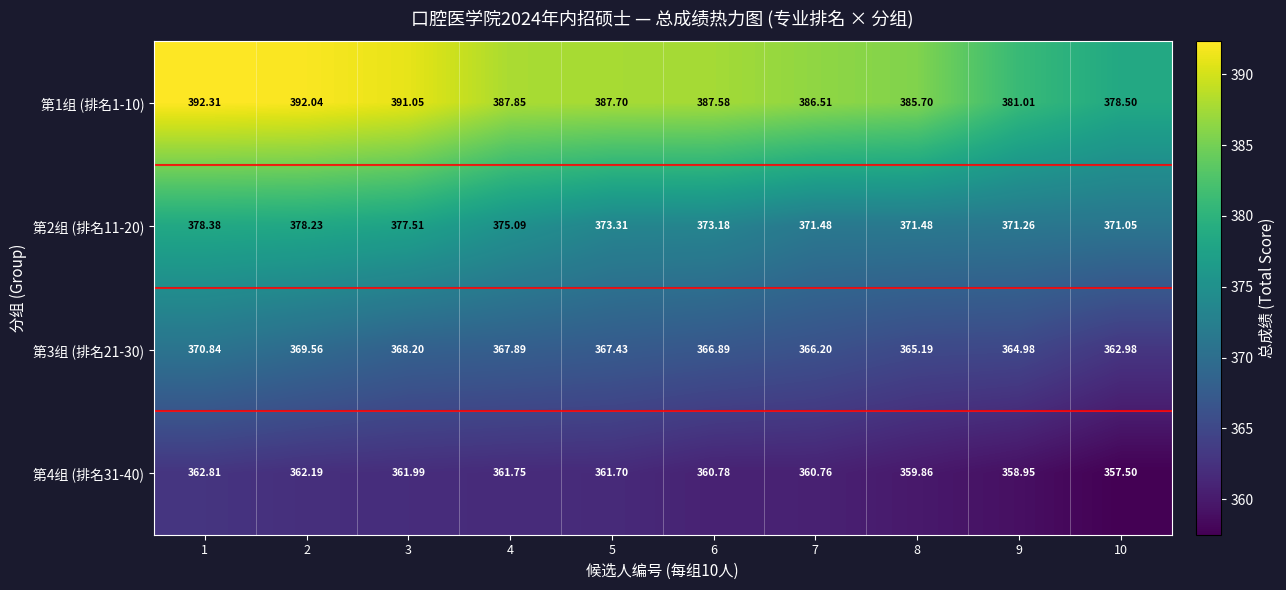

Is the value of 第3组 (排名21-30) at 2 greater than the value of 第4组 (排名31-40) at 5?

Yes